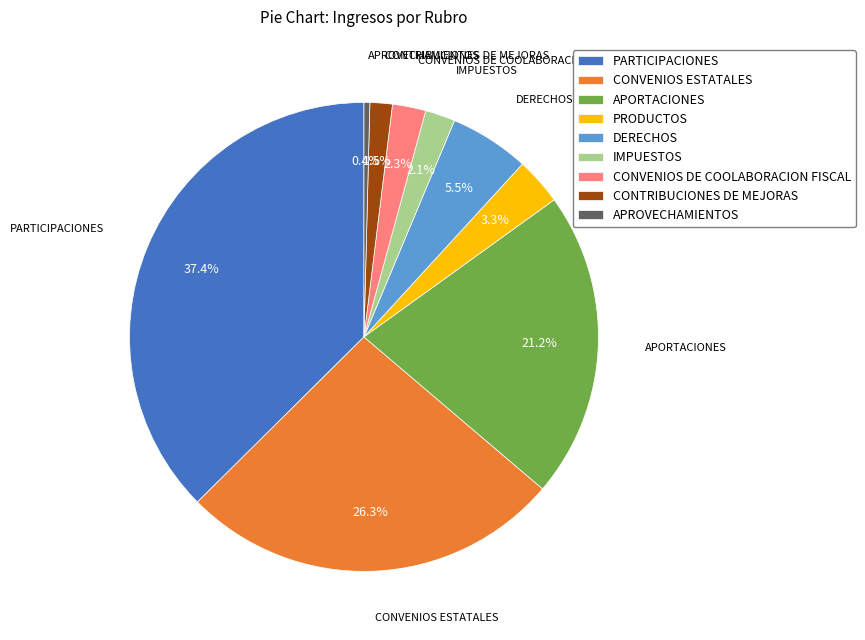

Does CONVENIOS DE COOLABORACION FISCAL represent more than half of the total?

No